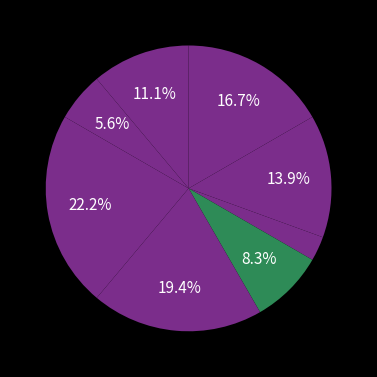

How many segments does this pie chart have?

8